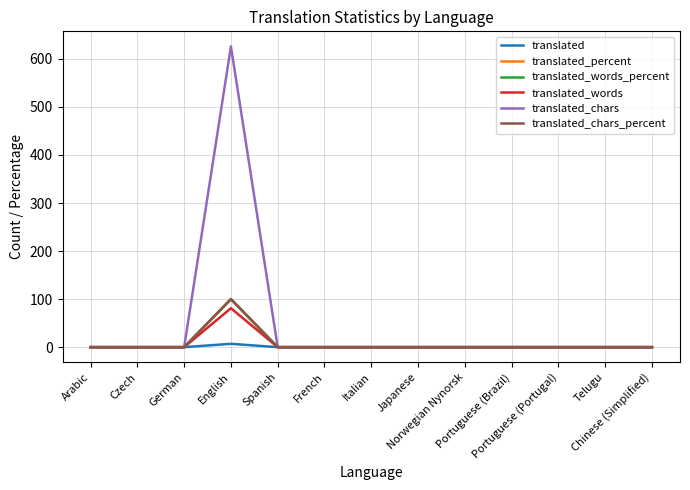

True or false: translated_words and translated_chars_percent cross at least once.

False